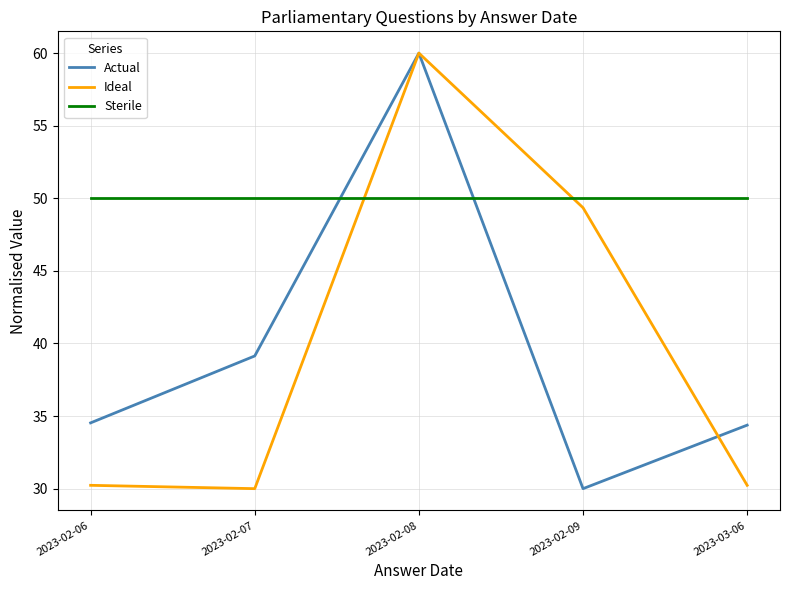

What is the total value across all series at 2023-02-06?

114.8